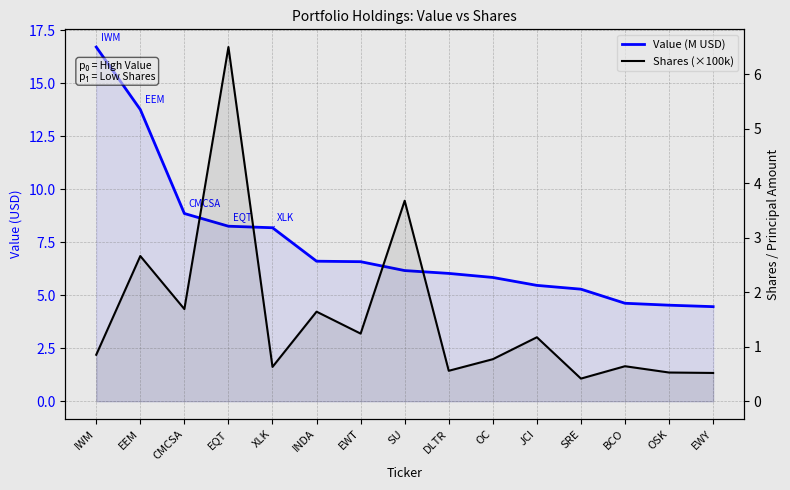

Rank the series at CMCSA from highest to lowest value.

Value (M USD), Shares (×100k)